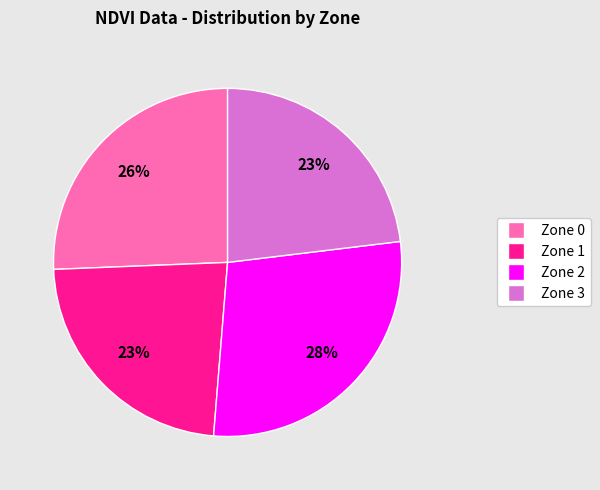

Is the sum of Zone 3 and Zone 2 greater than half?

Yes